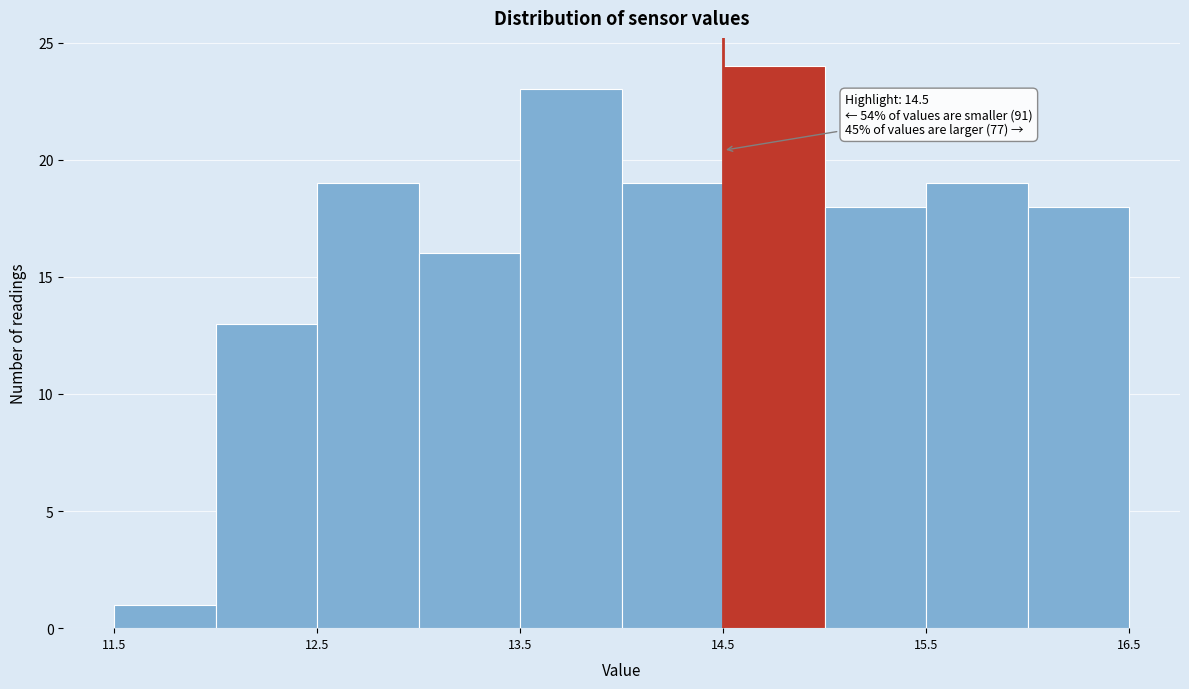

Over which range of the x-axis is the bar tallest?

14.5 to 15.0